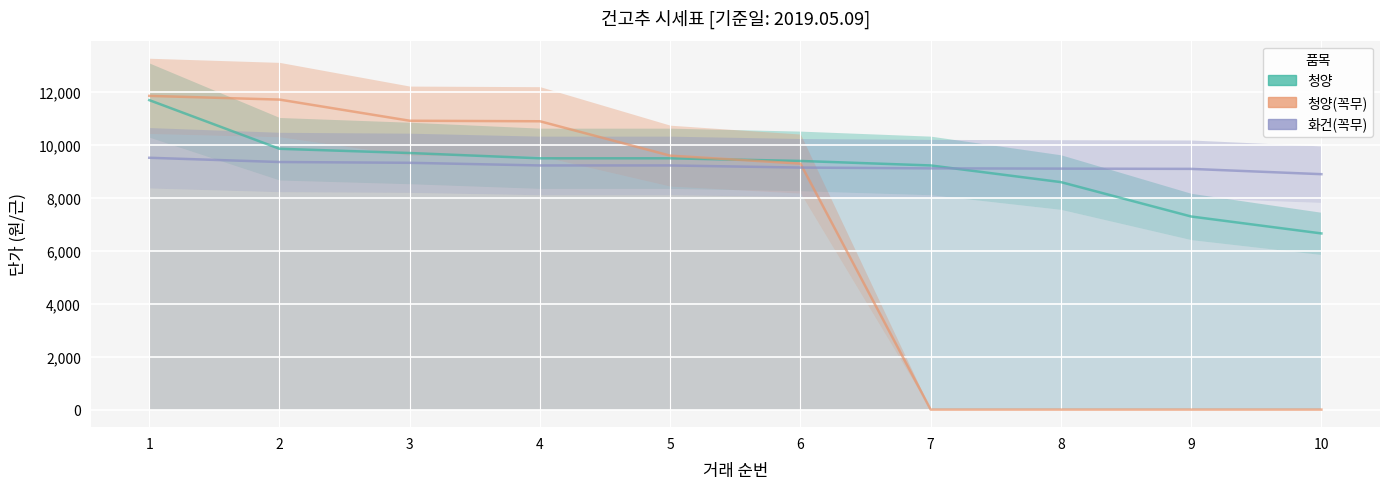

The value of 청양 at 7 is 4502. True or false?

False